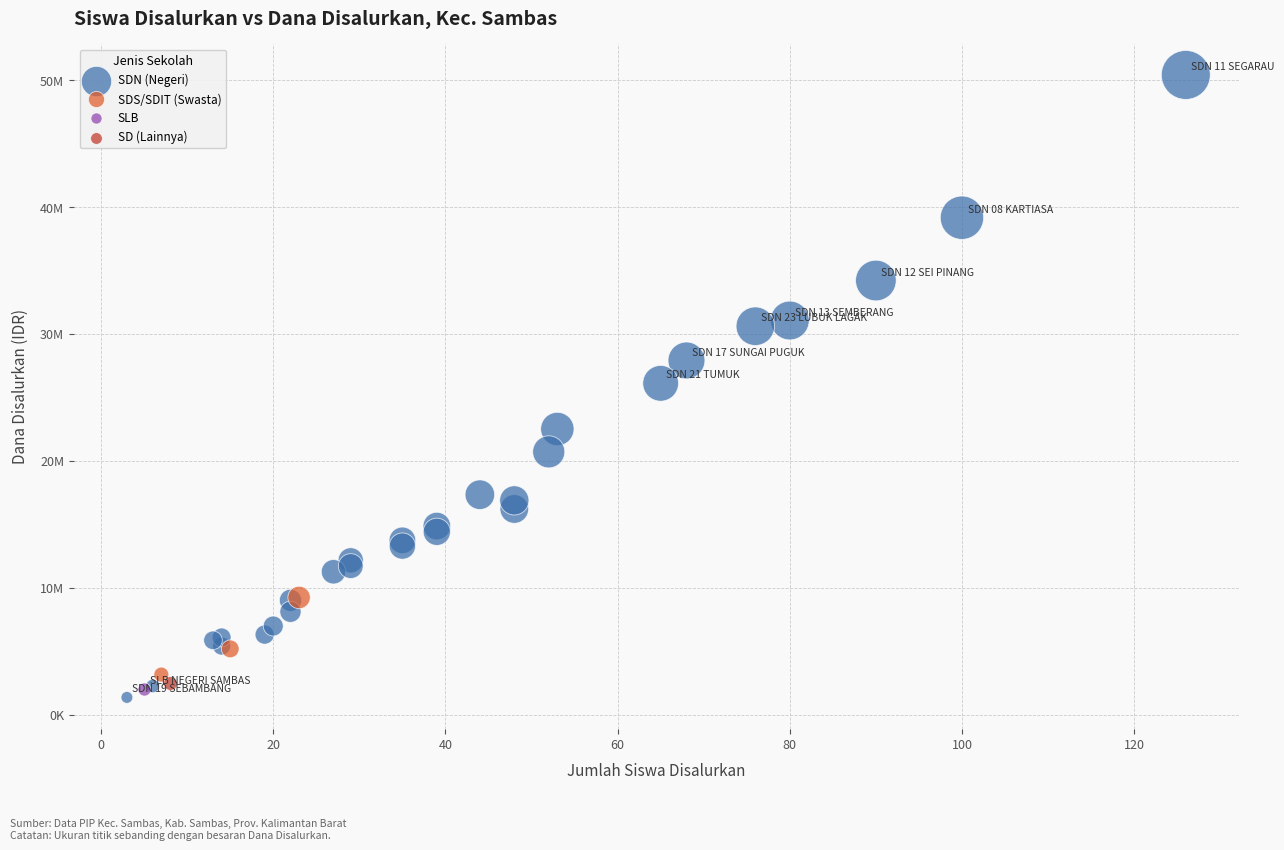

Which series contains the highest Y value?

SDN (Negeri)